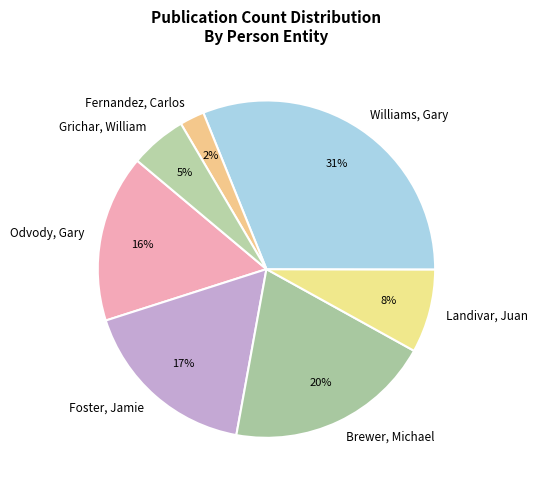

Which has a higher value, Williams, Gary or Odvody, Gary?

Williams, Gary